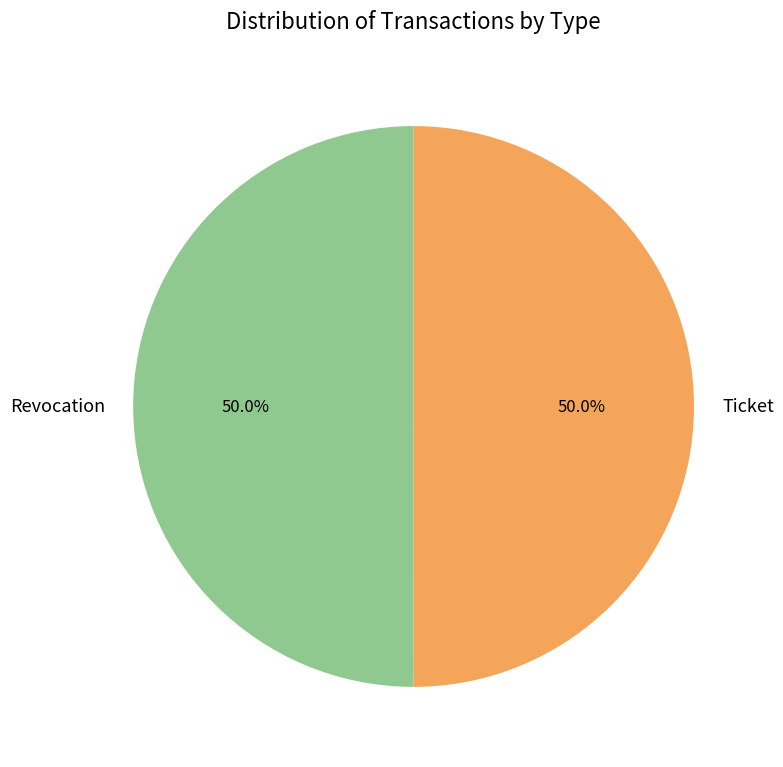

What is the ratio of the value at Revocation to the value at Ticket?

1.0